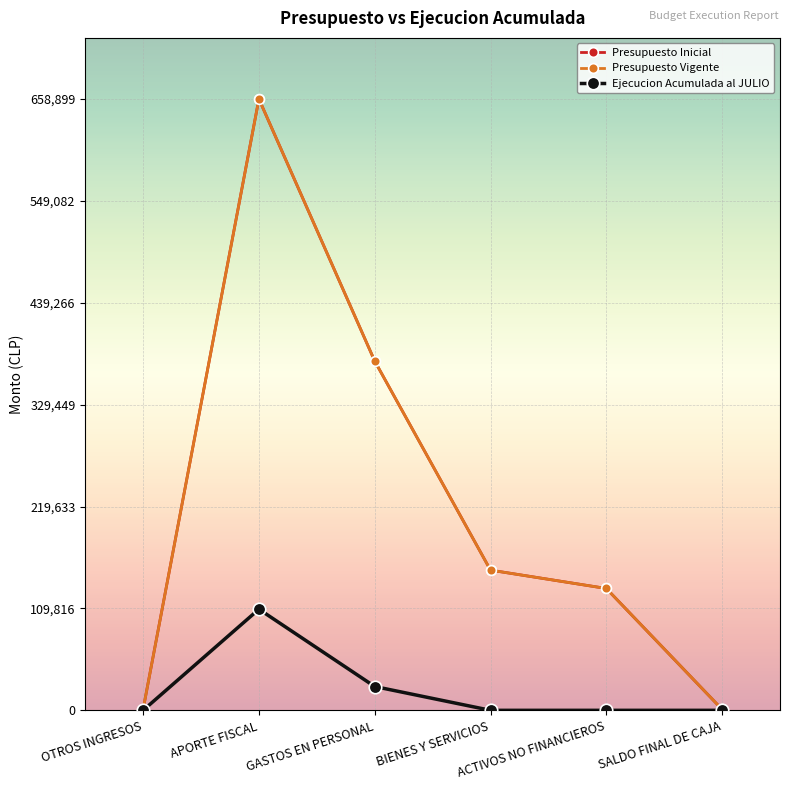

At which category does Presupuesto Inicial reach its first local peak?

APORTE FISCAL